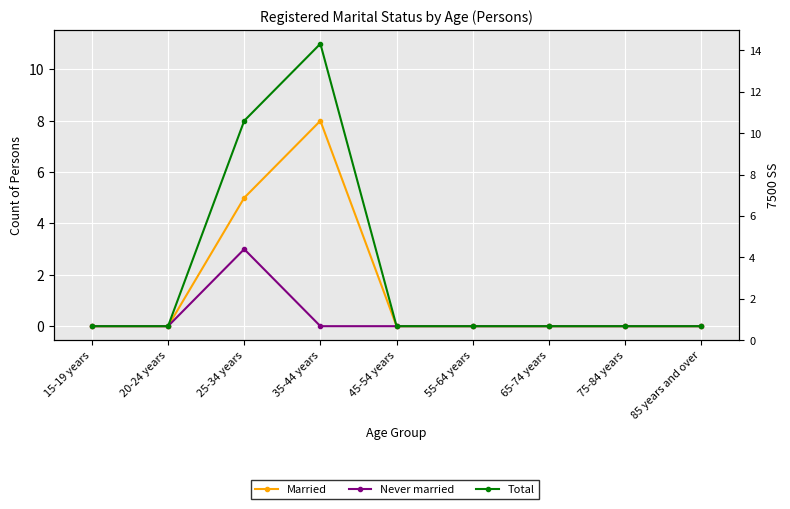

At which category is the sum across all series the highest?

35-44 years